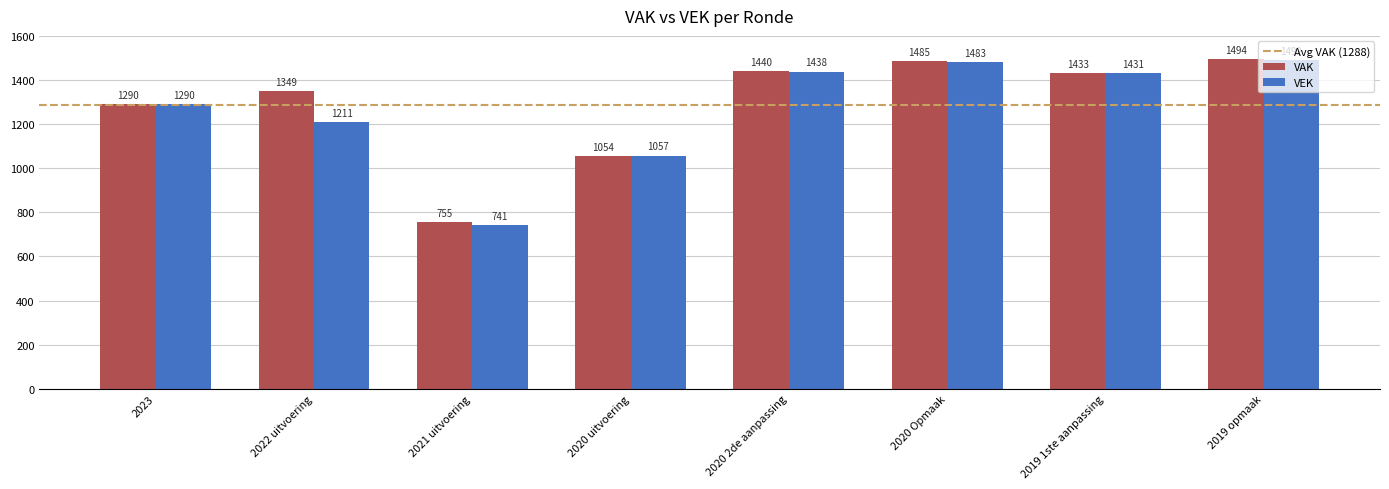

What is the label of the 5th bar from the left?

2020 2de aanpassing